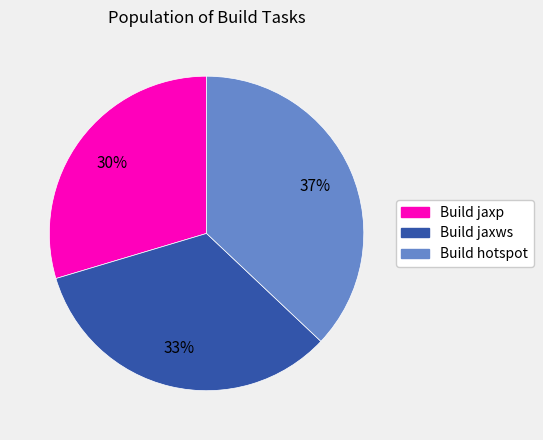

True or false: Build jaxws accounts for 33% of the total.

True